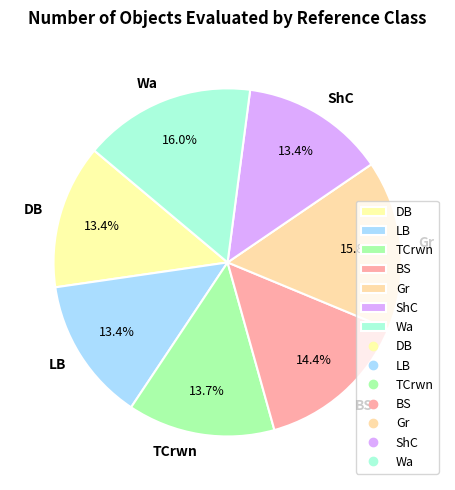

Does DB represent more than half of the total?

No